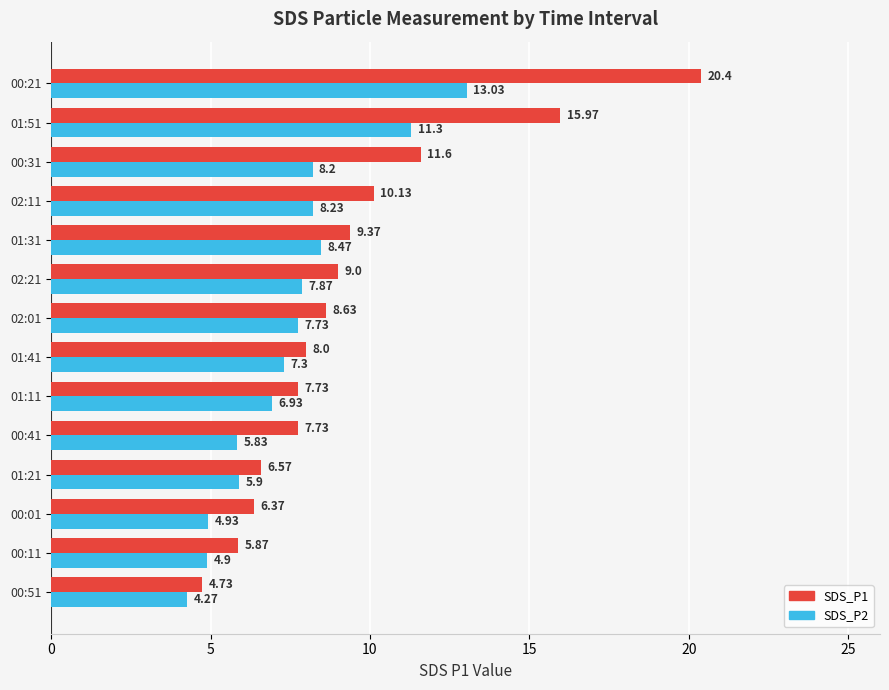

Which series has the largest range (max minus min)?

SDS_P1